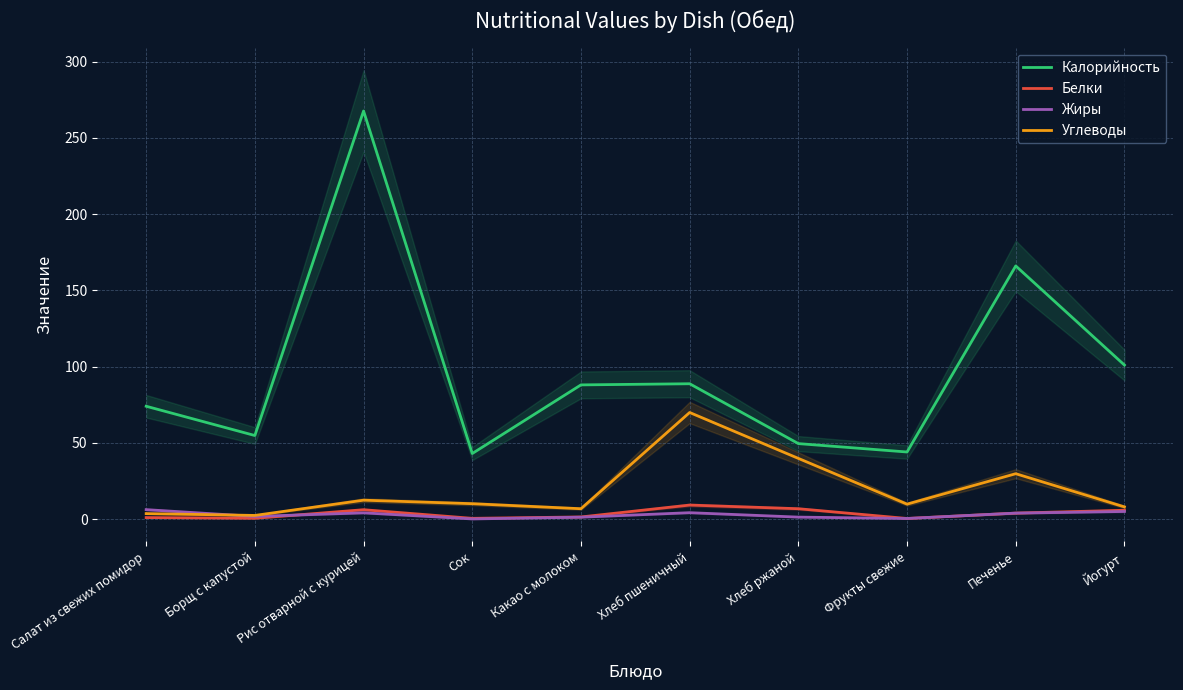

True or false: Белки and Калорийность intersect in this chart.

False